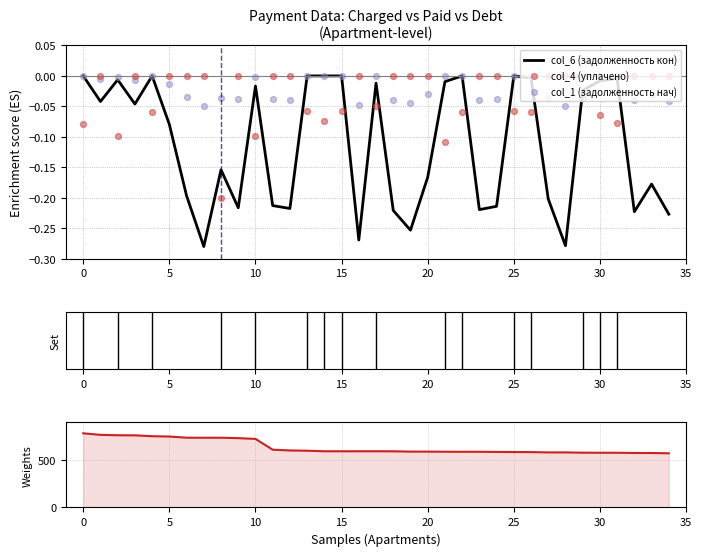

Which series reaches the minimum Y coordinate?

col_6 (задолженность кон)